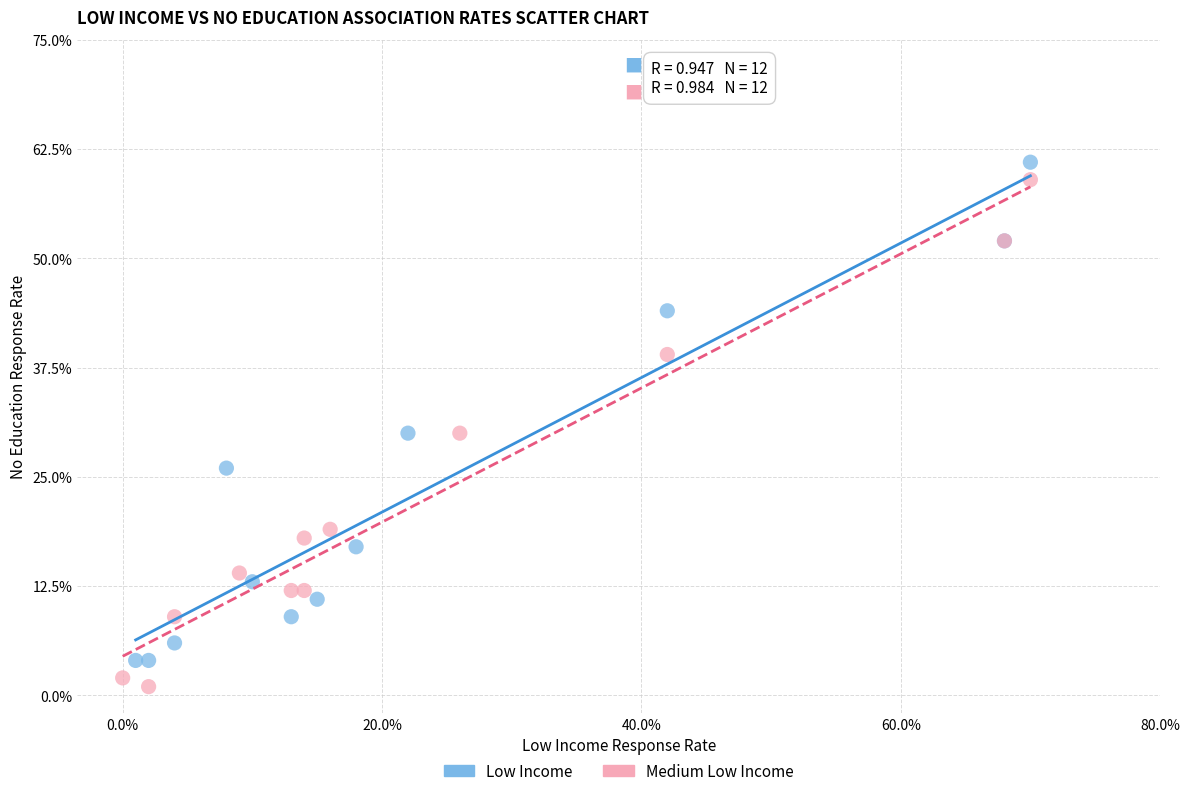

What are all the series names shown in the legend?

Low Income, Medium Low Income